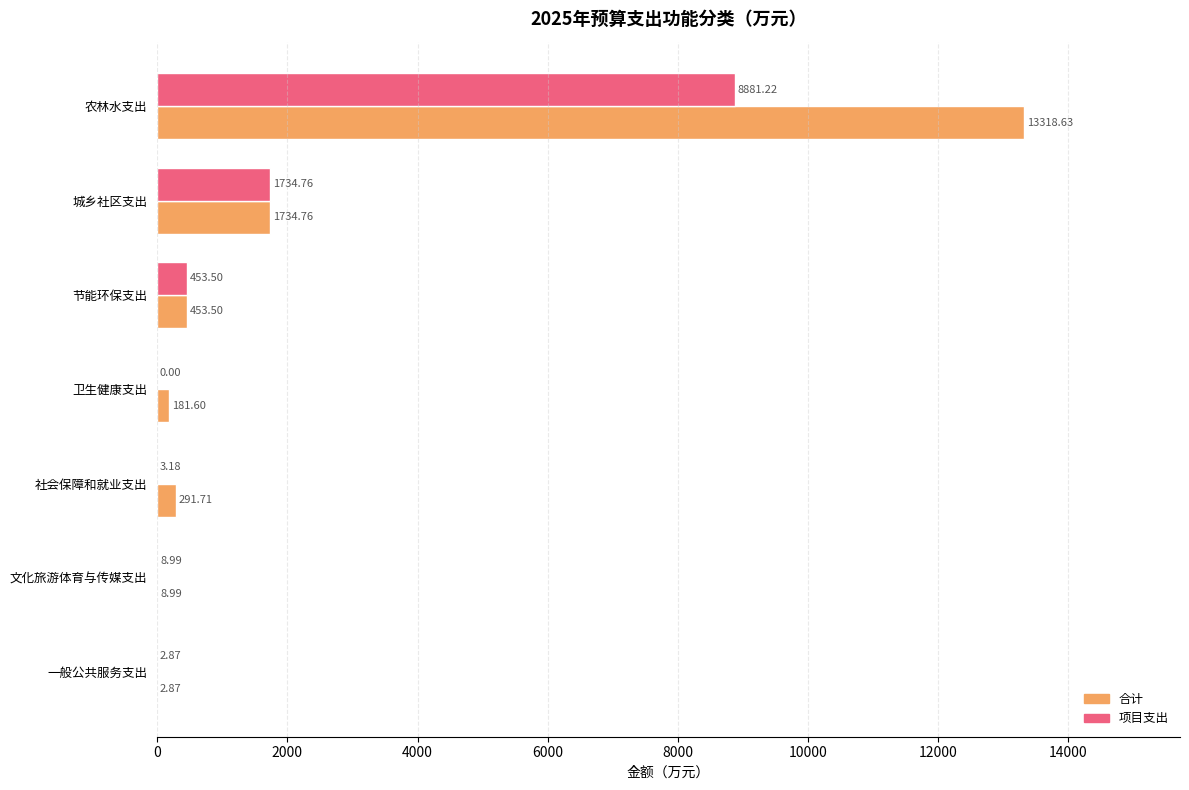

What is the sum of all 合计 values?

15992.1